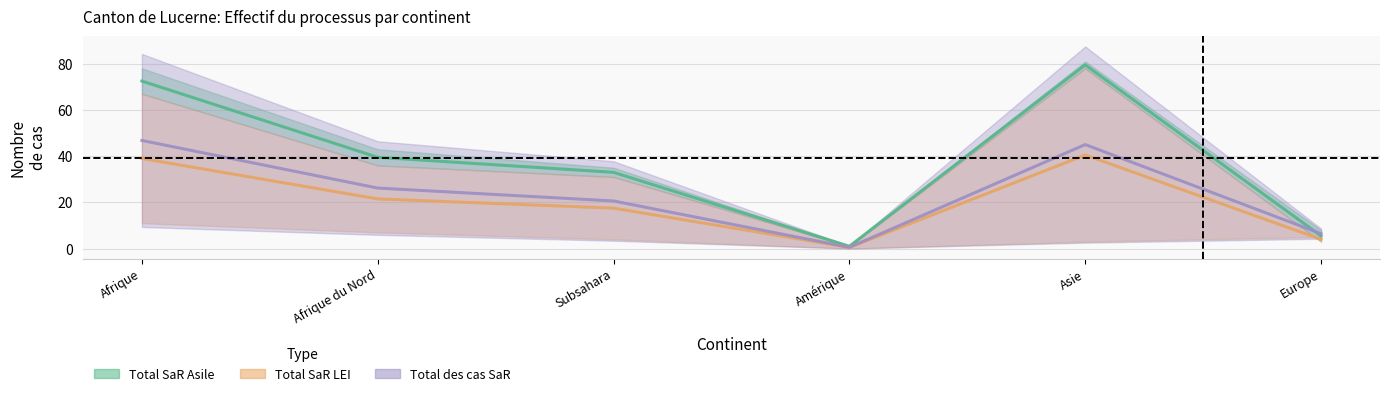

Which category has the highest value in the Total des cas SaR series?

Afrique